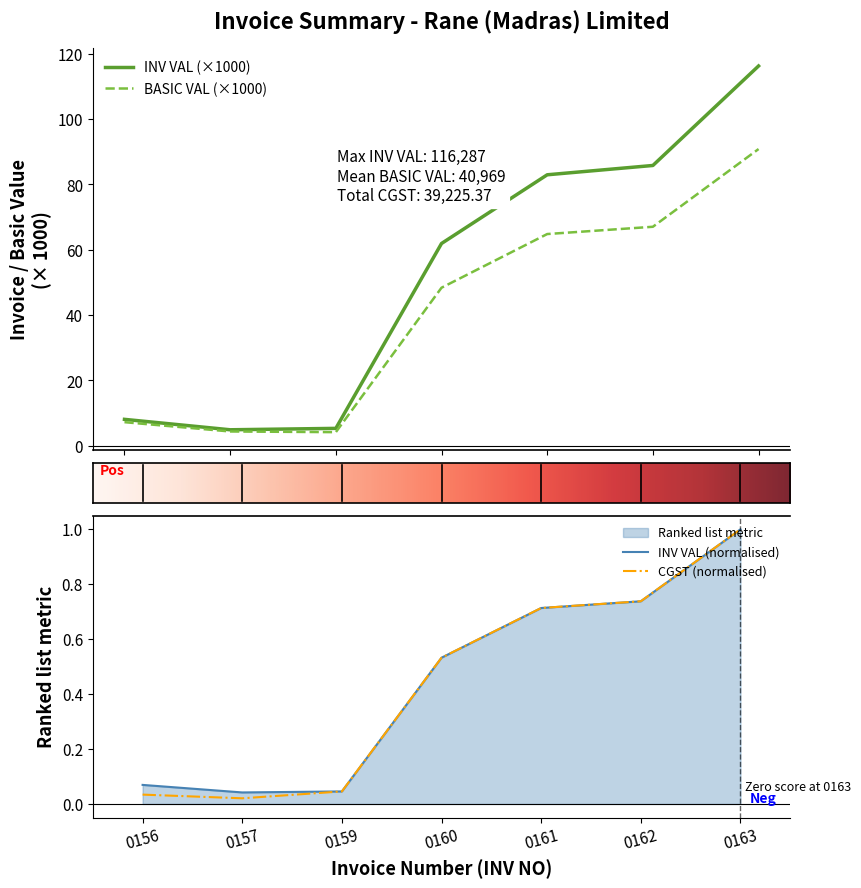

What is the greatest value displayed?

116.3